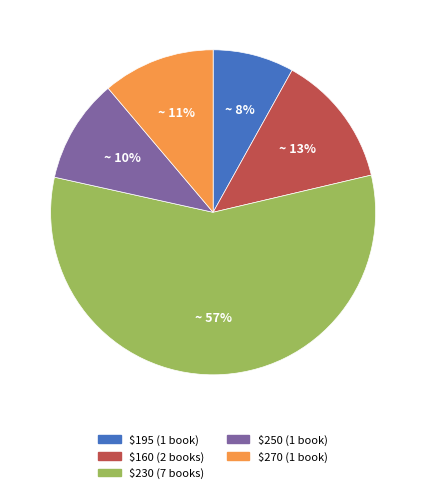

Is there a majority slice in this chart?

Yes